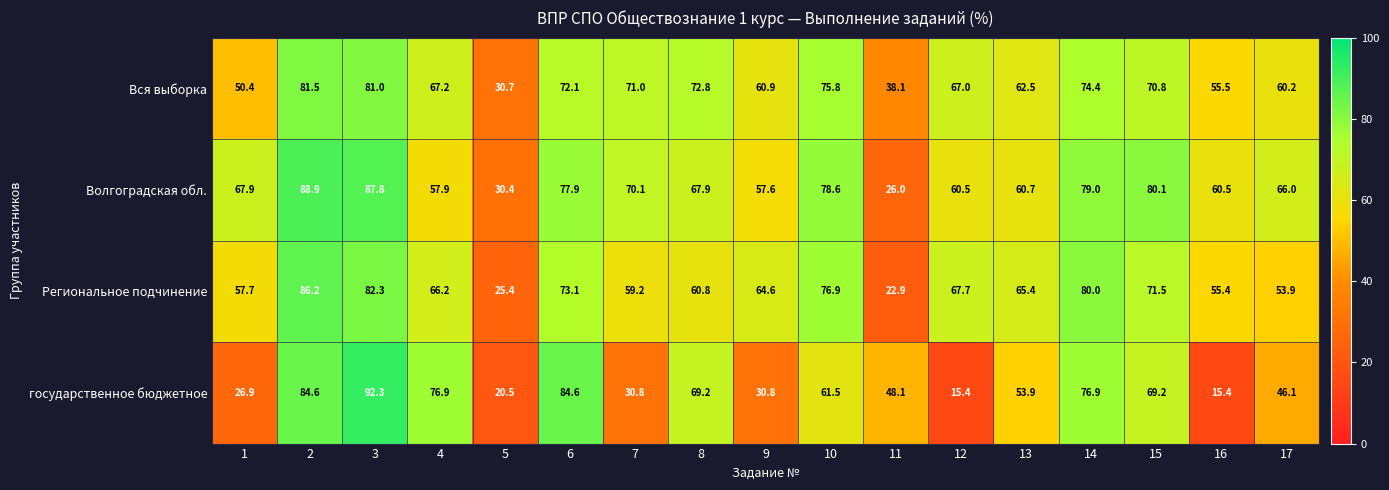

What is the difference between the second highest and minimum values in the Вся выборка series?

50.3